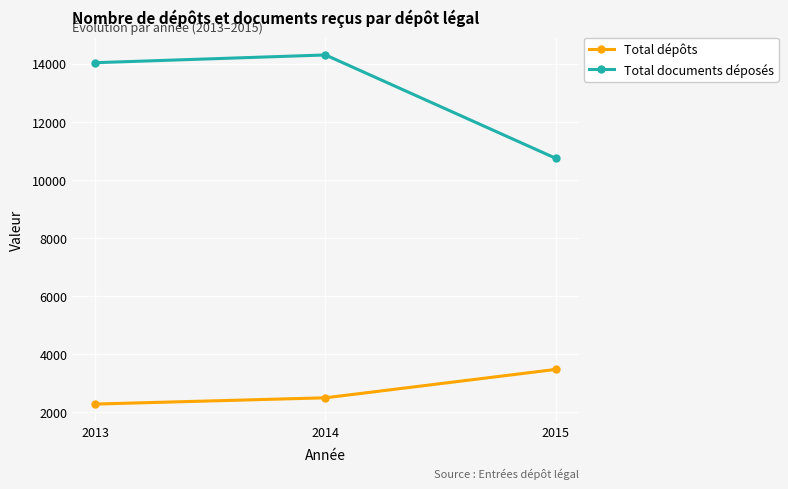

At which label is Total documents déposés closest to 12518?

2013